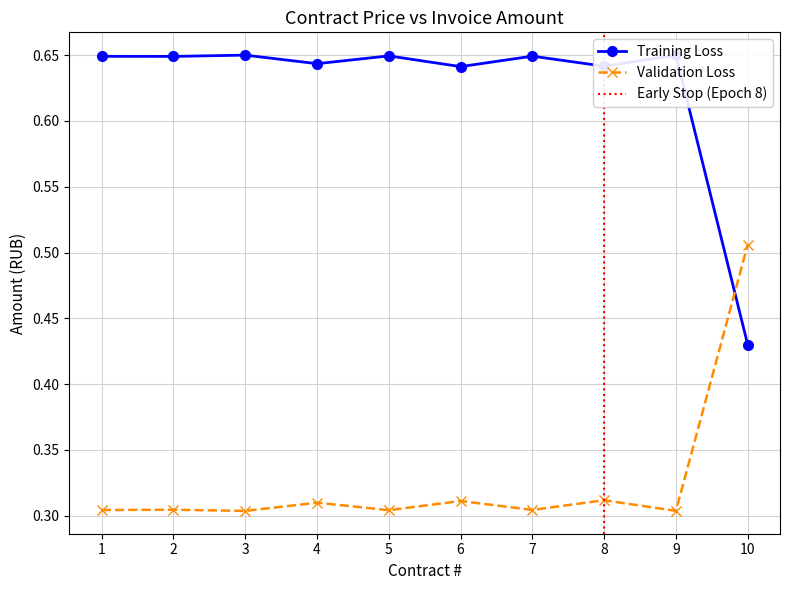

List the labels in order of Training Loss value, largest first.

3, 9, 5, 7, 1, 2, 4, 8, 6, 10